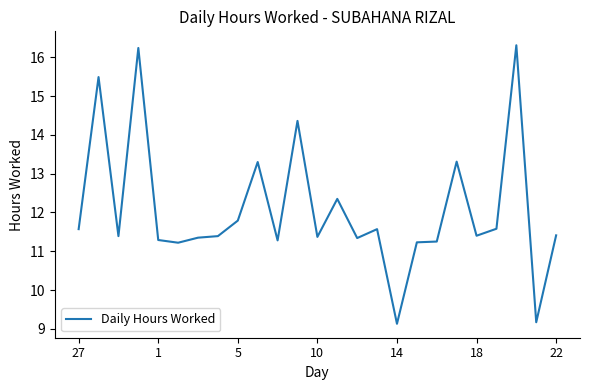

What is the minimum value shown in the chart?

9.1